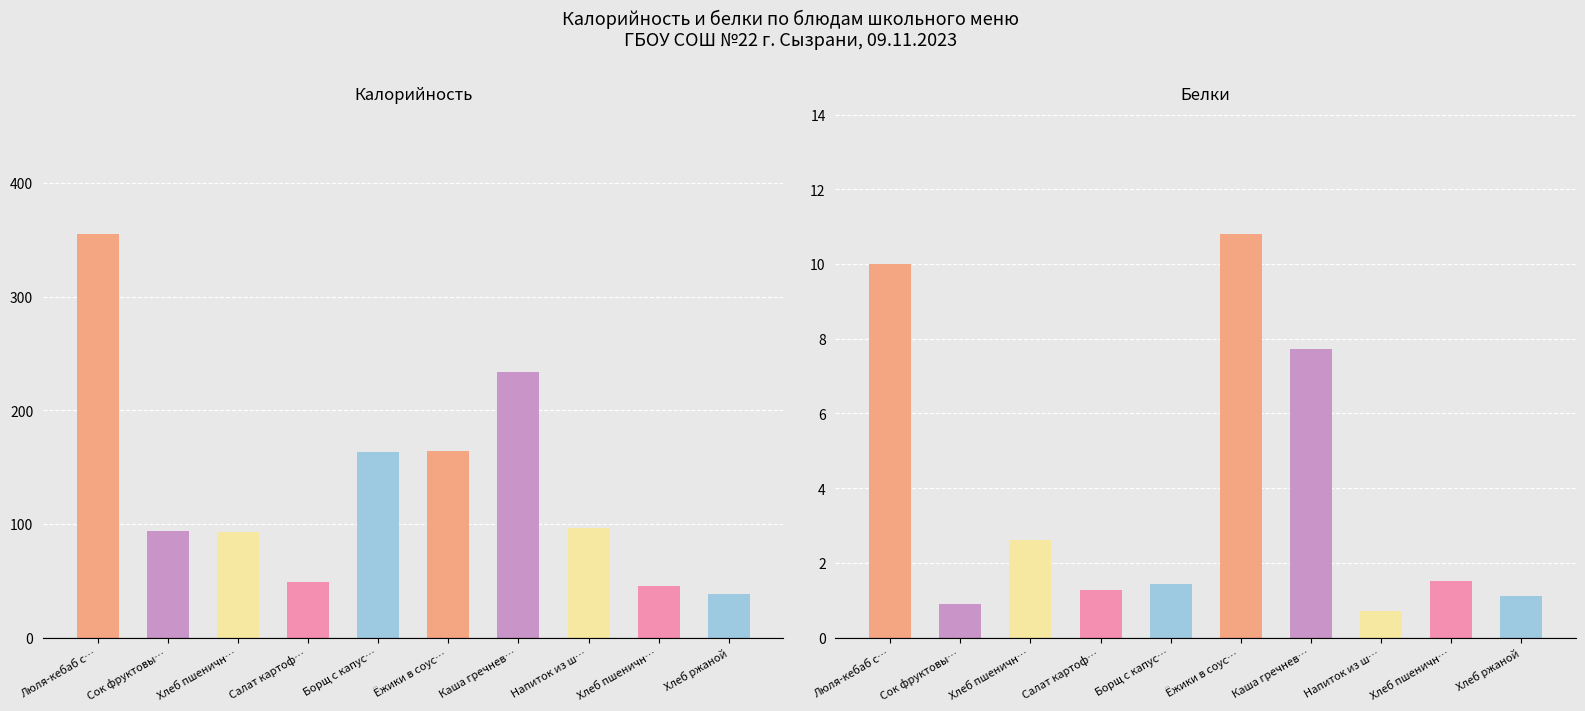

What position from the left is Люля-кебаб с соусом?

1